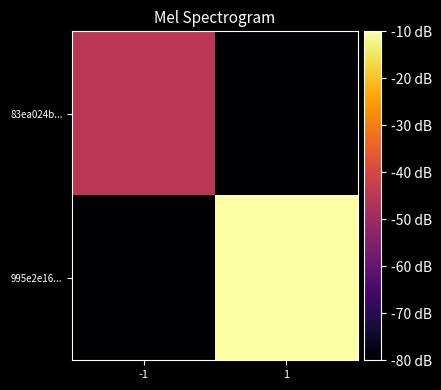

How many categories are shown in the chart?

2